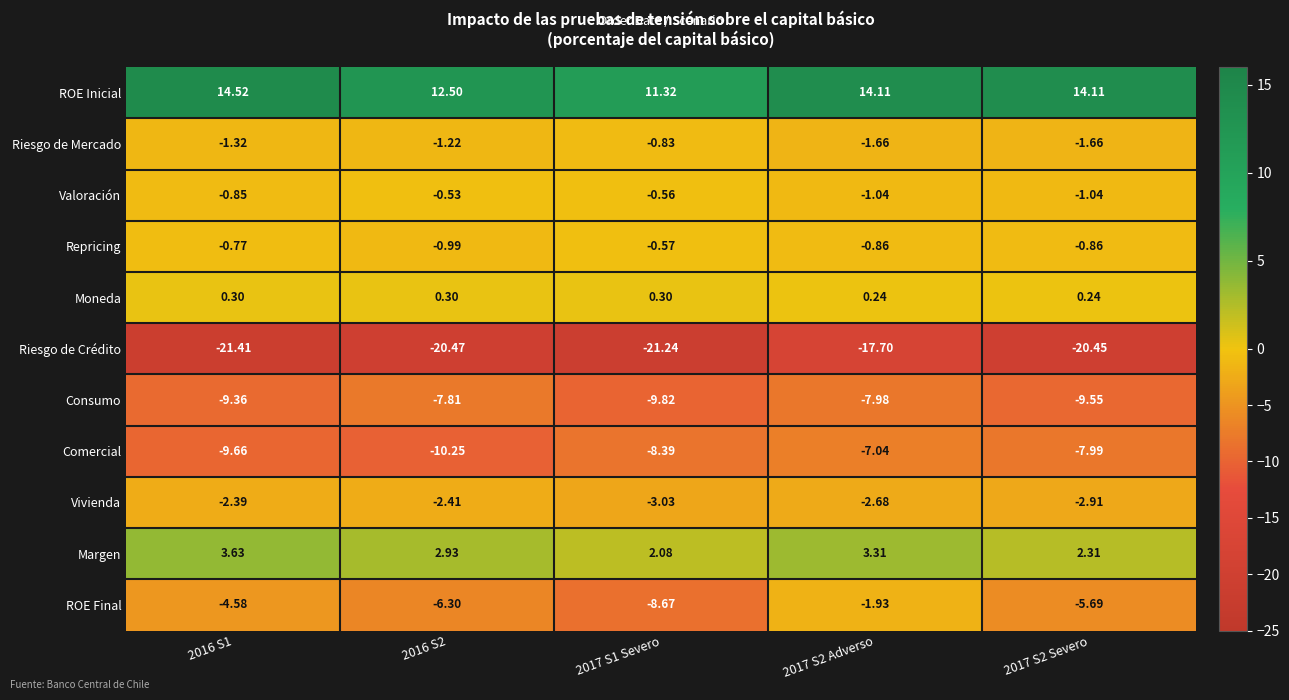

Between 2017 S1 Severo and 2017 S2 Adverso, which series saw the biggest shift?

ROE Final